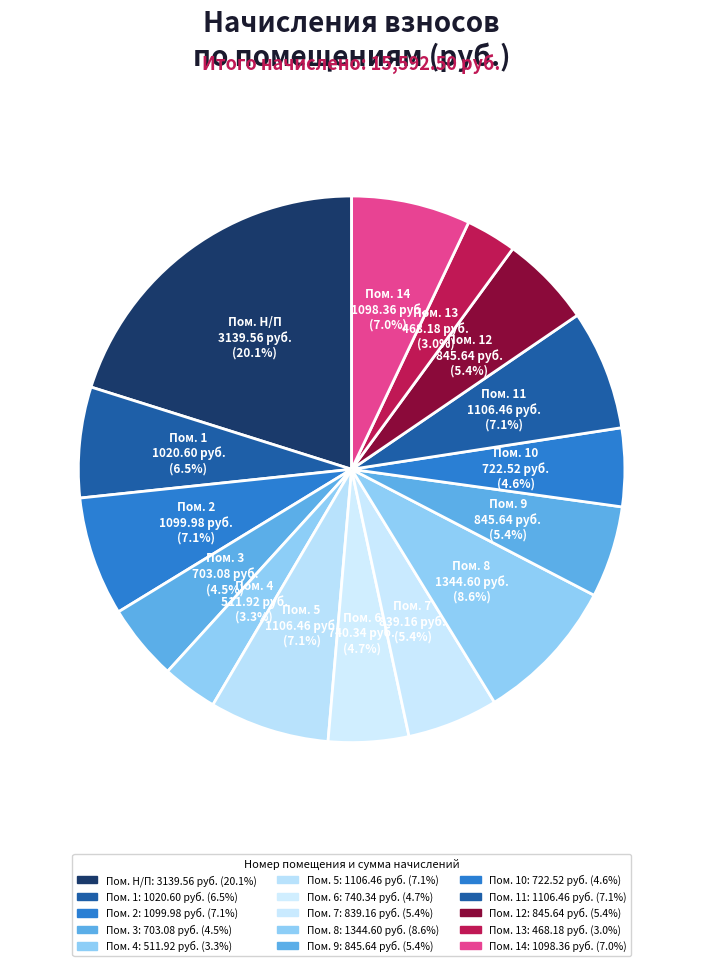

How many segments does this pie chart have?

15